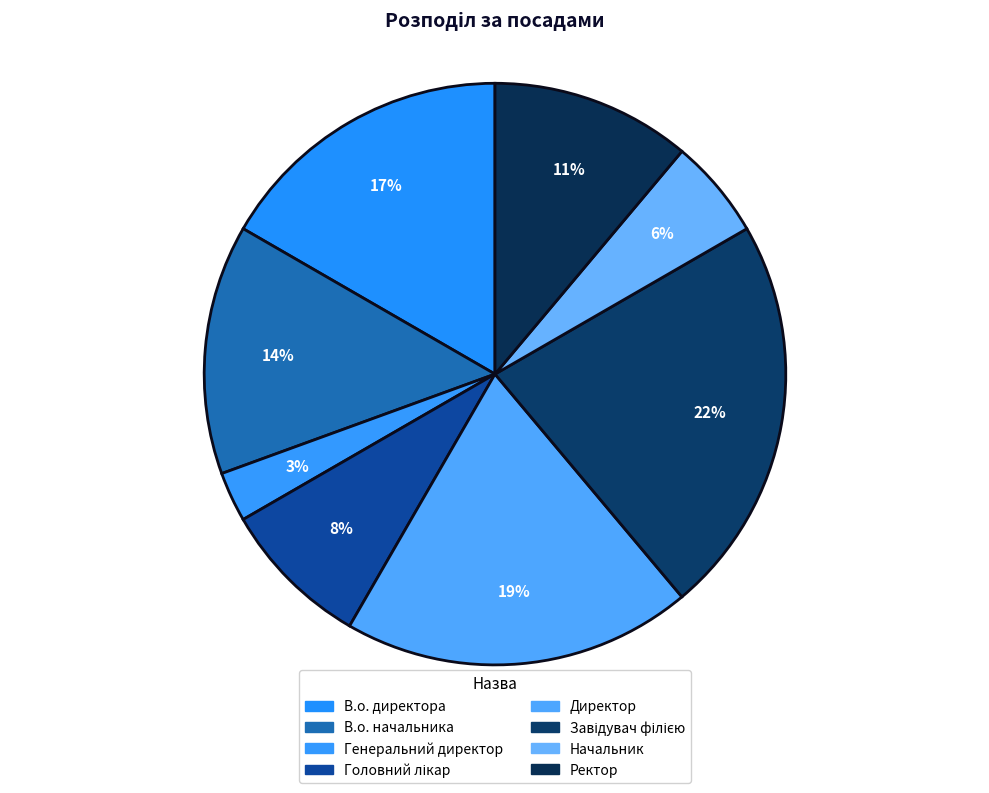

The Ректор slice represents 11% of the pie. True or false?

True